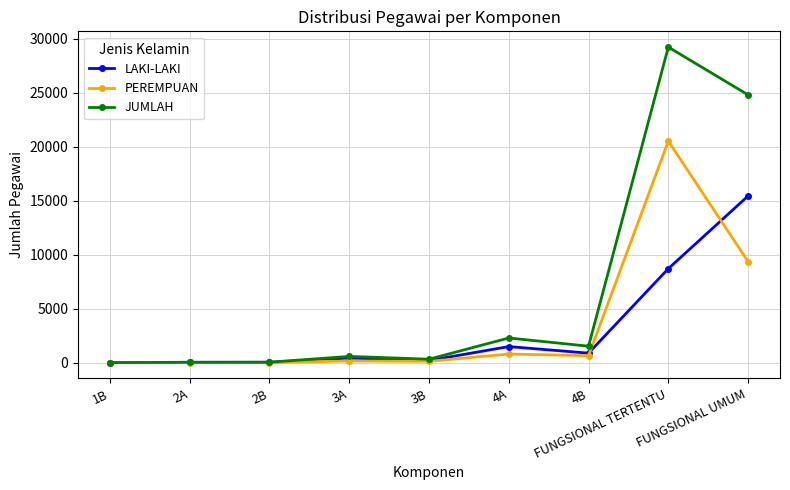

What is the value of the LAKI-LAKI point at the 1st from the left?

1